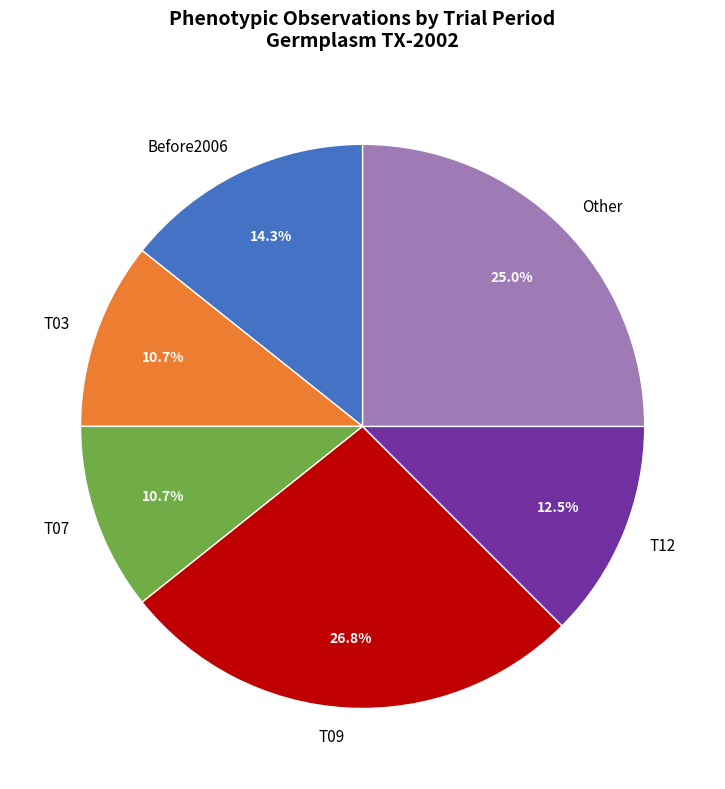

Does T09 account for over 50% of the chart?

No